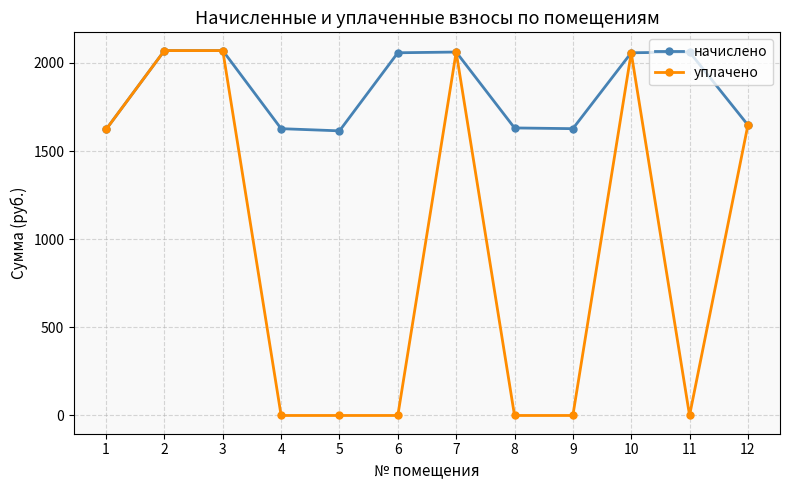

What are all the series names shown in the legend?

начислено, уплачено